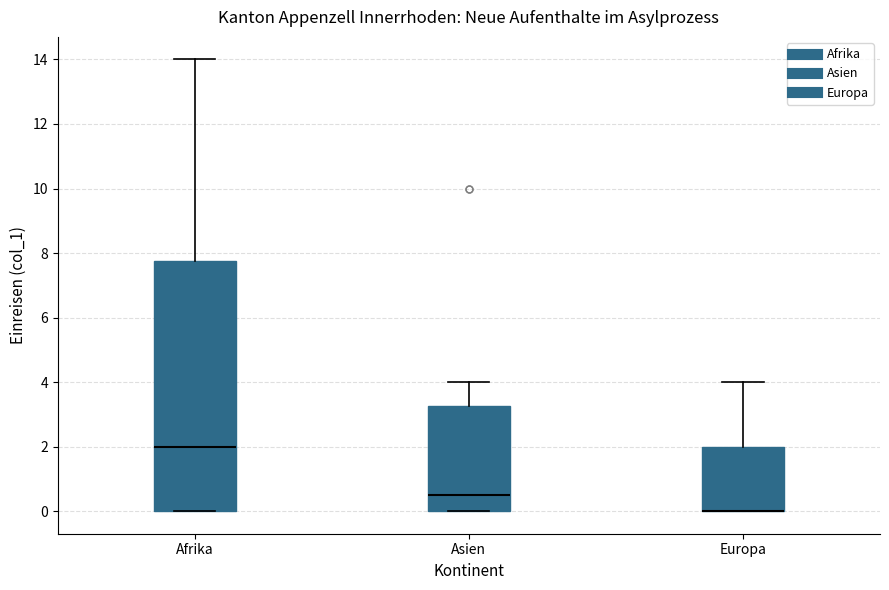

Reading left to right, transcribe this box plot: for each box, give where its median line is, the range the box spans, and where its two whiskers end, as read against the y-axis. The values are not printed on the chart, so give them approximately, as read against the axis.

Afrika: median 2.0, box 0.0 to 7.8, whiskers 0.0 to 14.0
Asien: median 0.6, box 0.0 to 3.2, whiskers 0.0 to 4.0
Europa: median 0.0 (drawn on the box's lower edge), box 0.0 to 2.0, whiskers 0.0 to 4.0